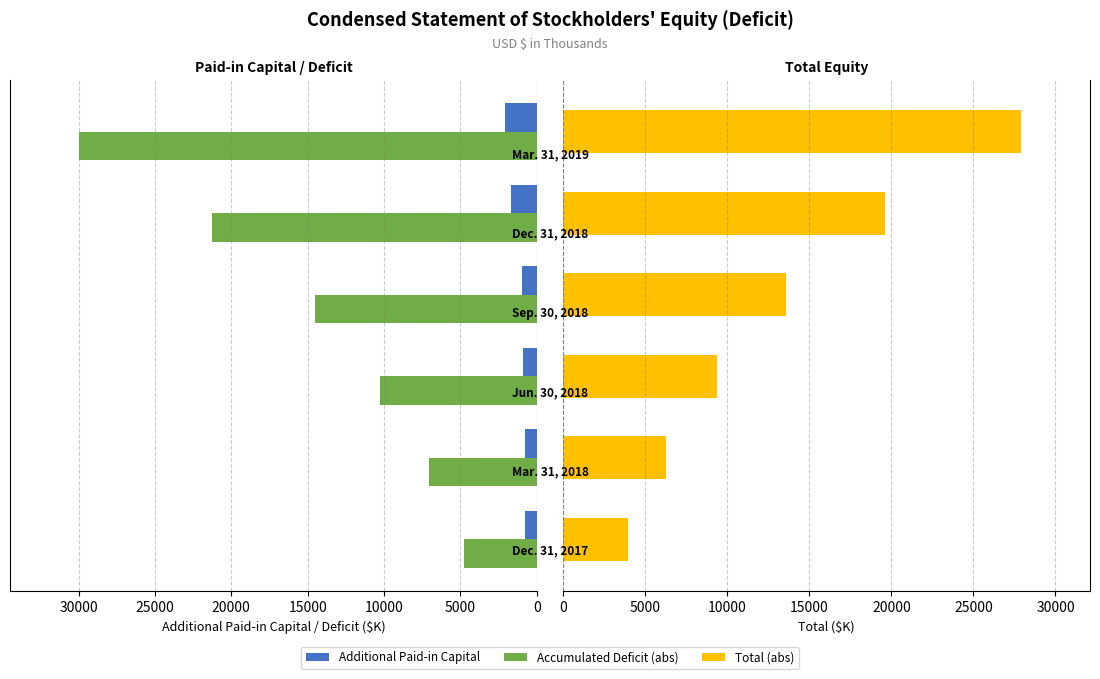

What is the average value of the Accumulated Deficit (abs) series?

14641